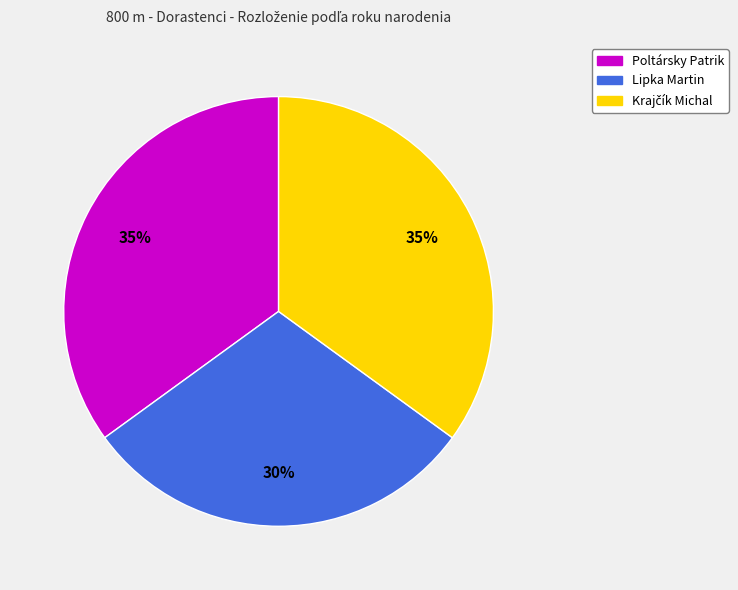

What is the smallest slice in the pie chart?

Lipka Martin